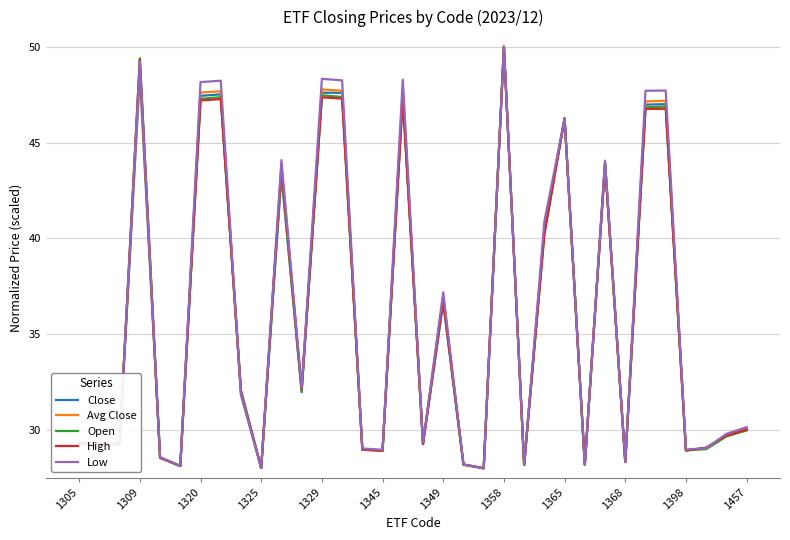

True or false: High has more than 0 interior local peaks.

True